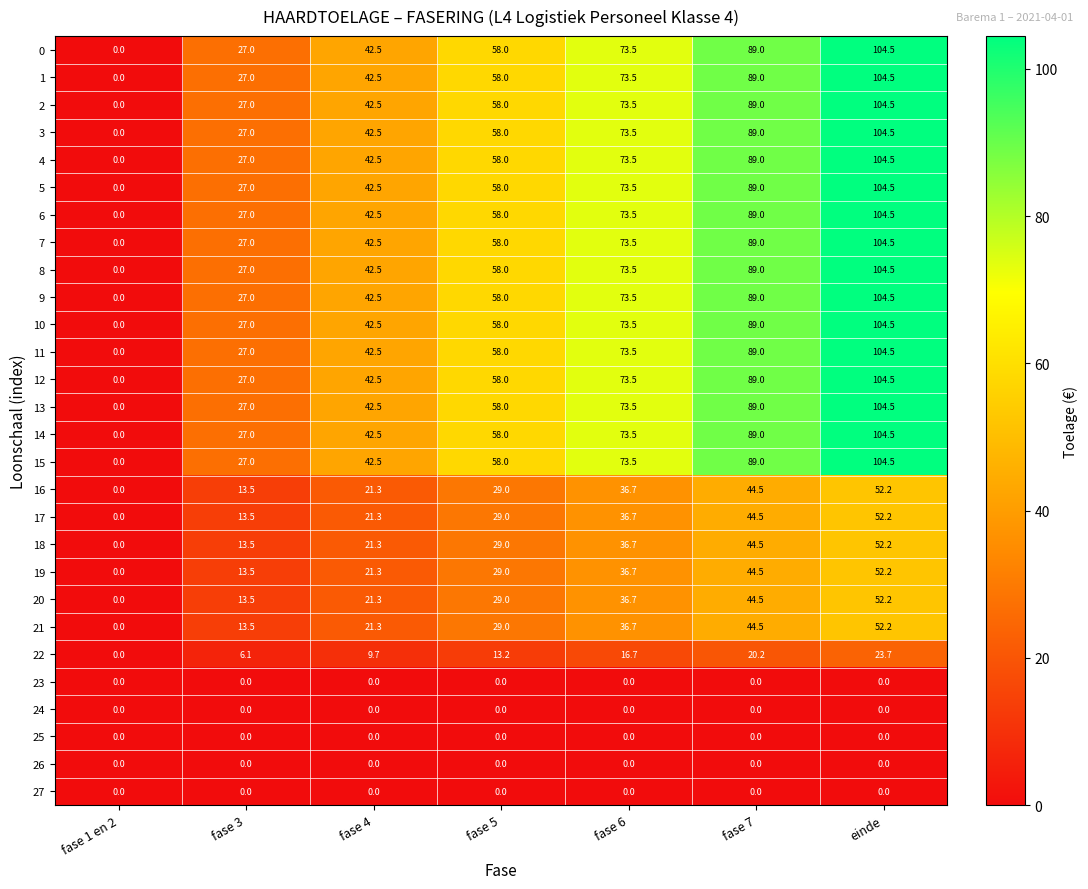

What is the greatest value displayed?

104.5